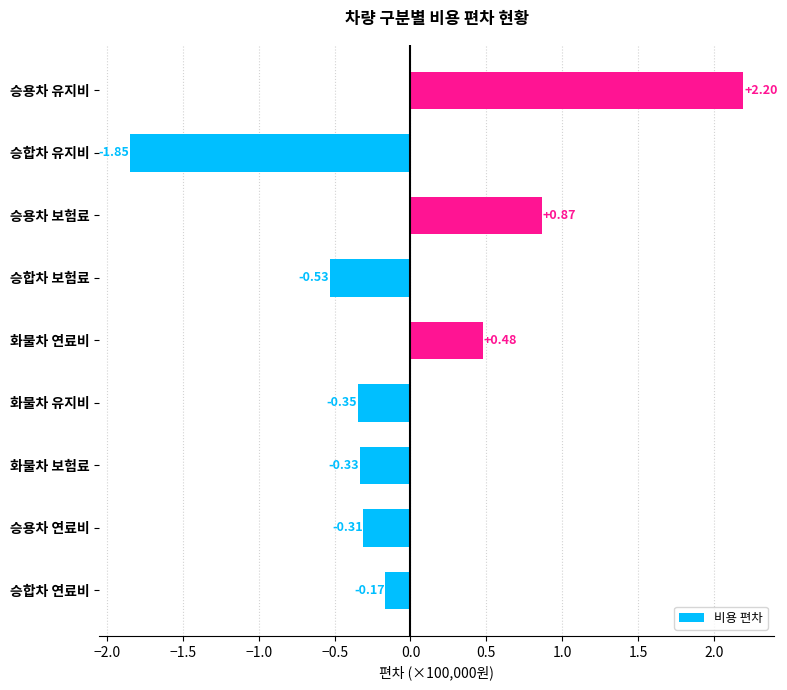

Between 화물차 유지비 and 화물차 연료비, which is larger?

화물차 연료비